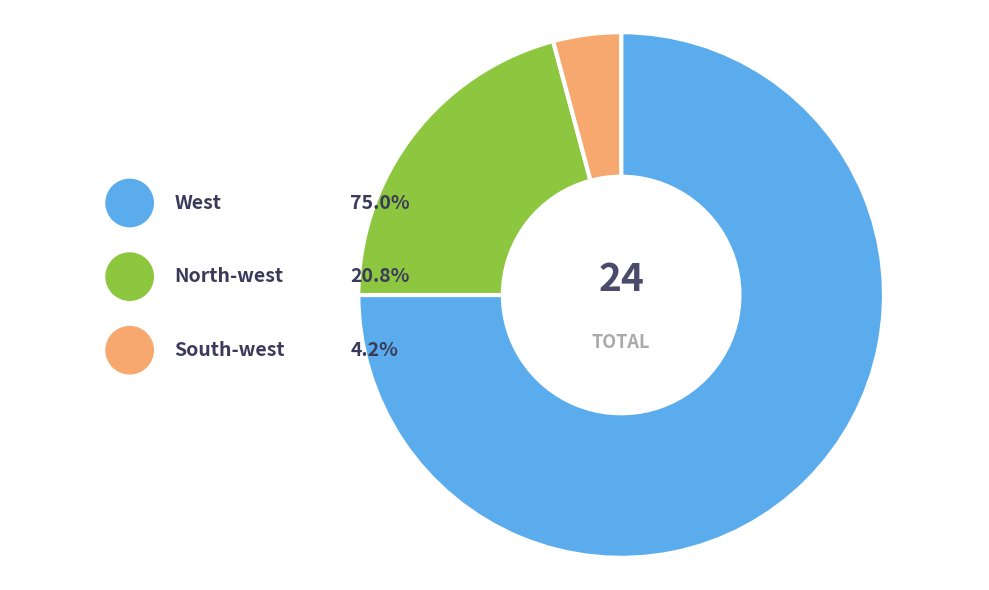

How many slices are in this pie chart?

3